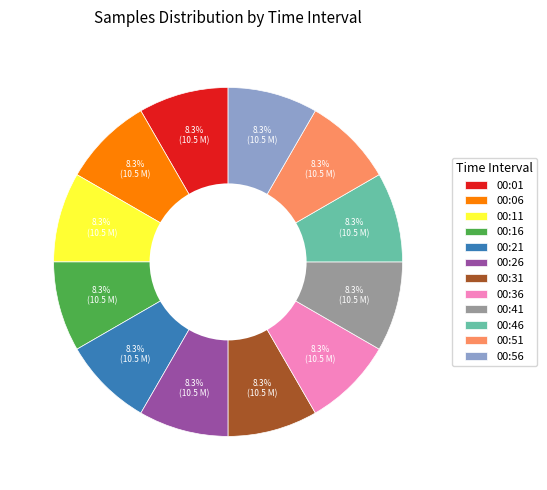

Is there a majority slice in this chart?

No